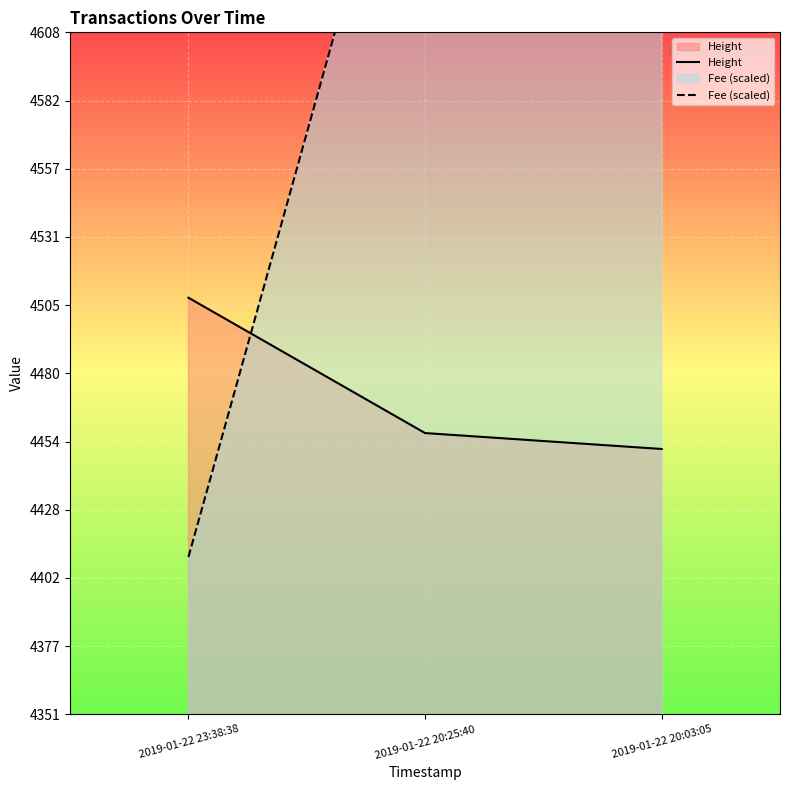

Which series has the largest range (max minus min)?

Fee (scaled)